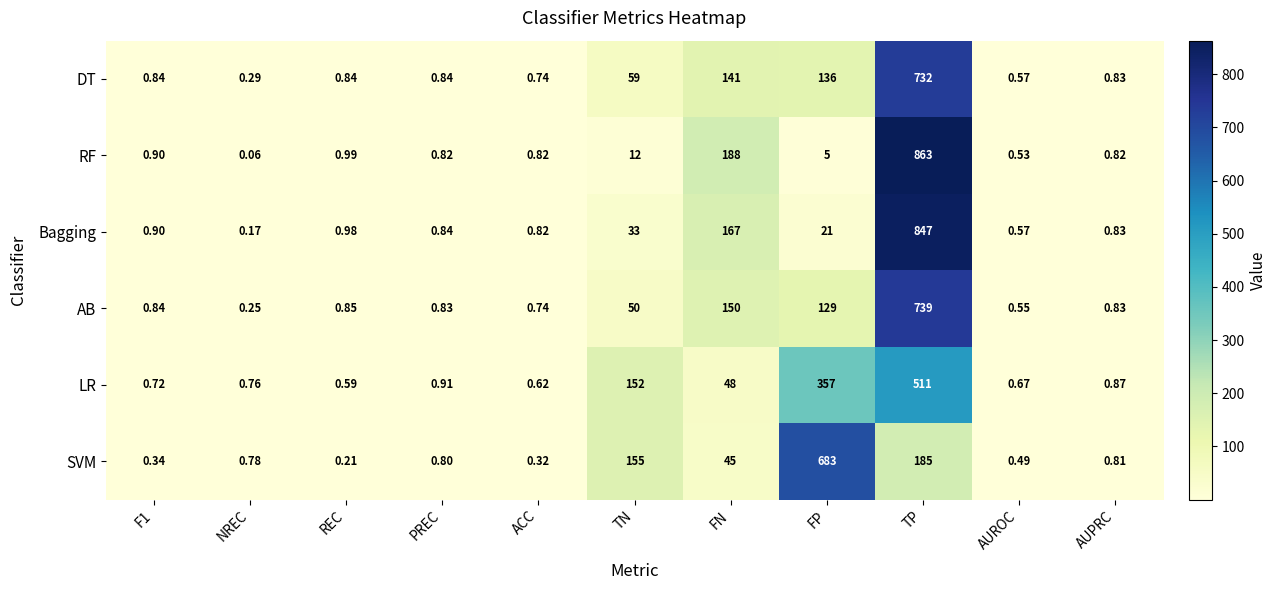

Which label corresponds to the smallest value in the chart?

NREC